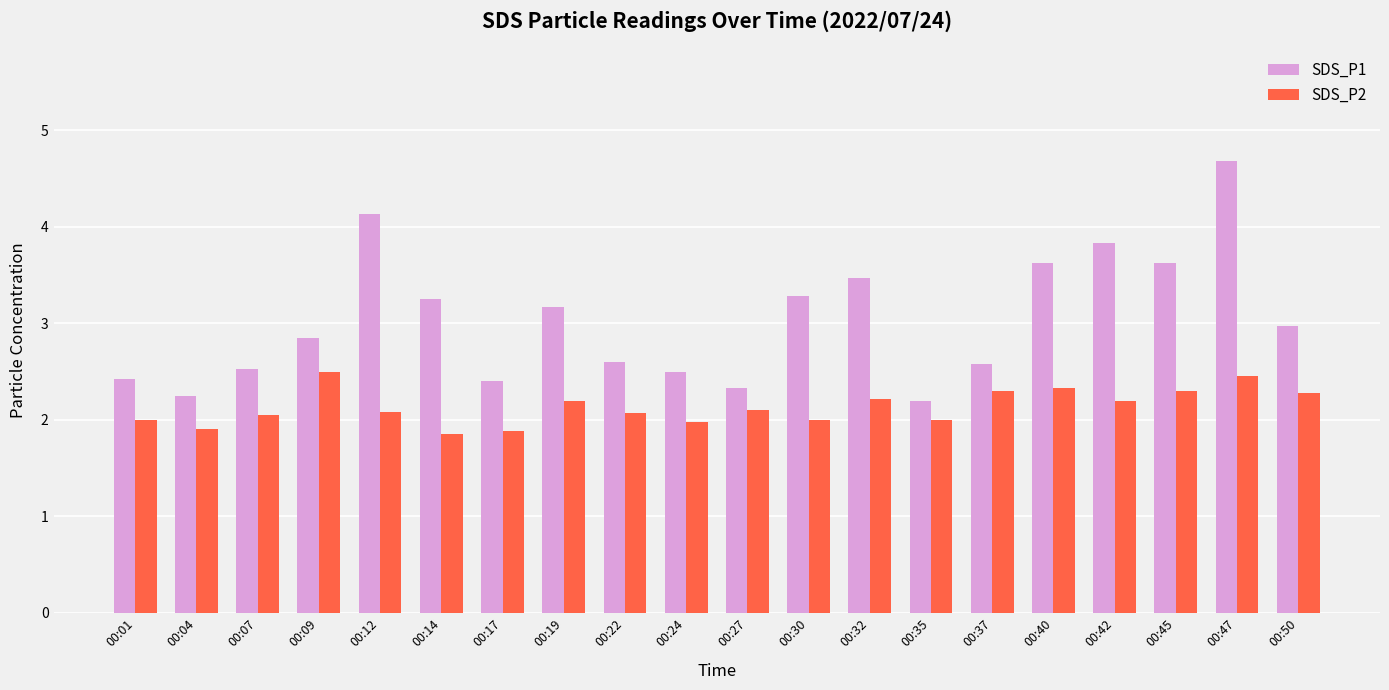

What is the difference between the highest and lowest values at 00:14?

1.4